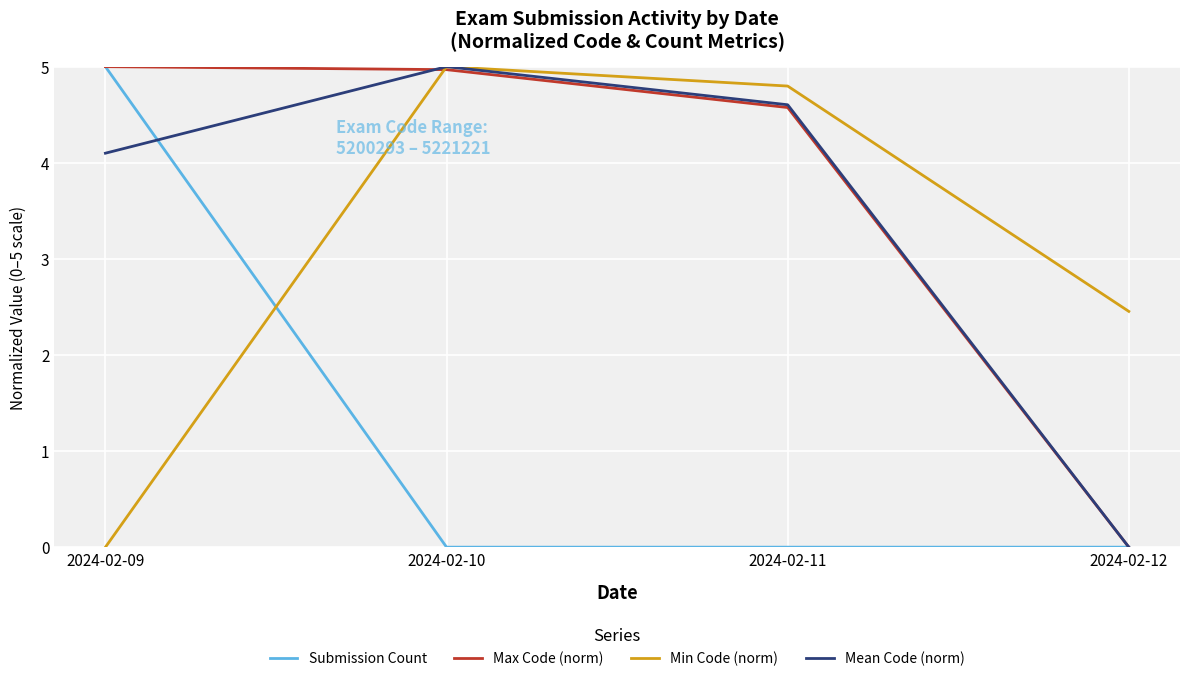

At which category does Min Code (norm) reach its first local peak?

2024-02-10